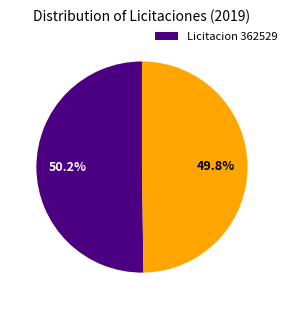

Is there a majority slice in this chart?

Yes